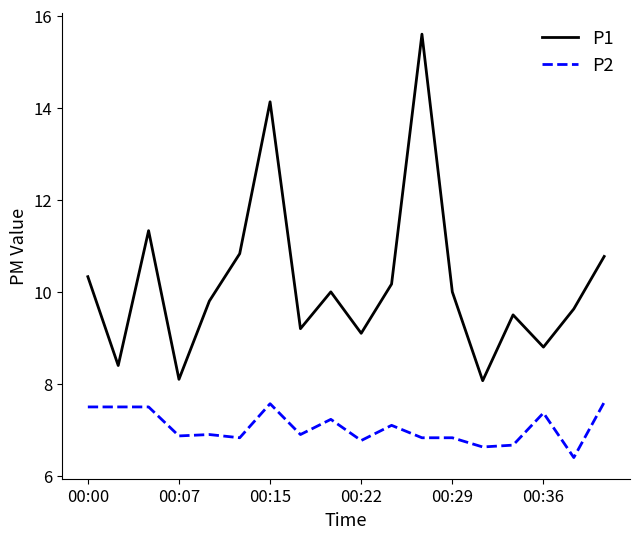

Which series has the widest spread of values?

P1